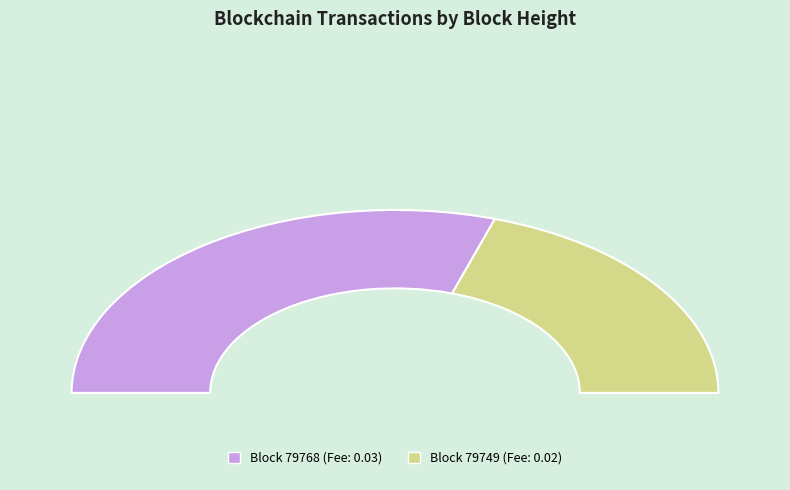

Does any single category account for the majority?

Yes